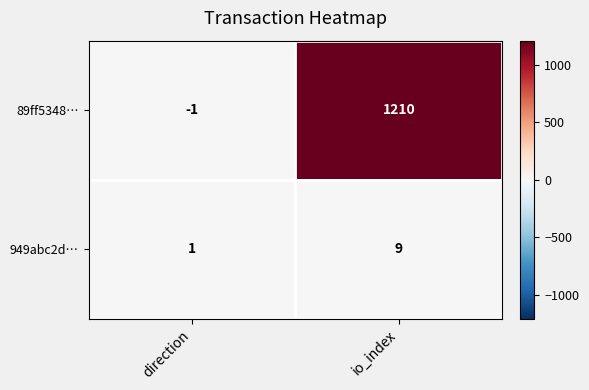

Is it true that 949abc2d… equals 5 at io_index?

False